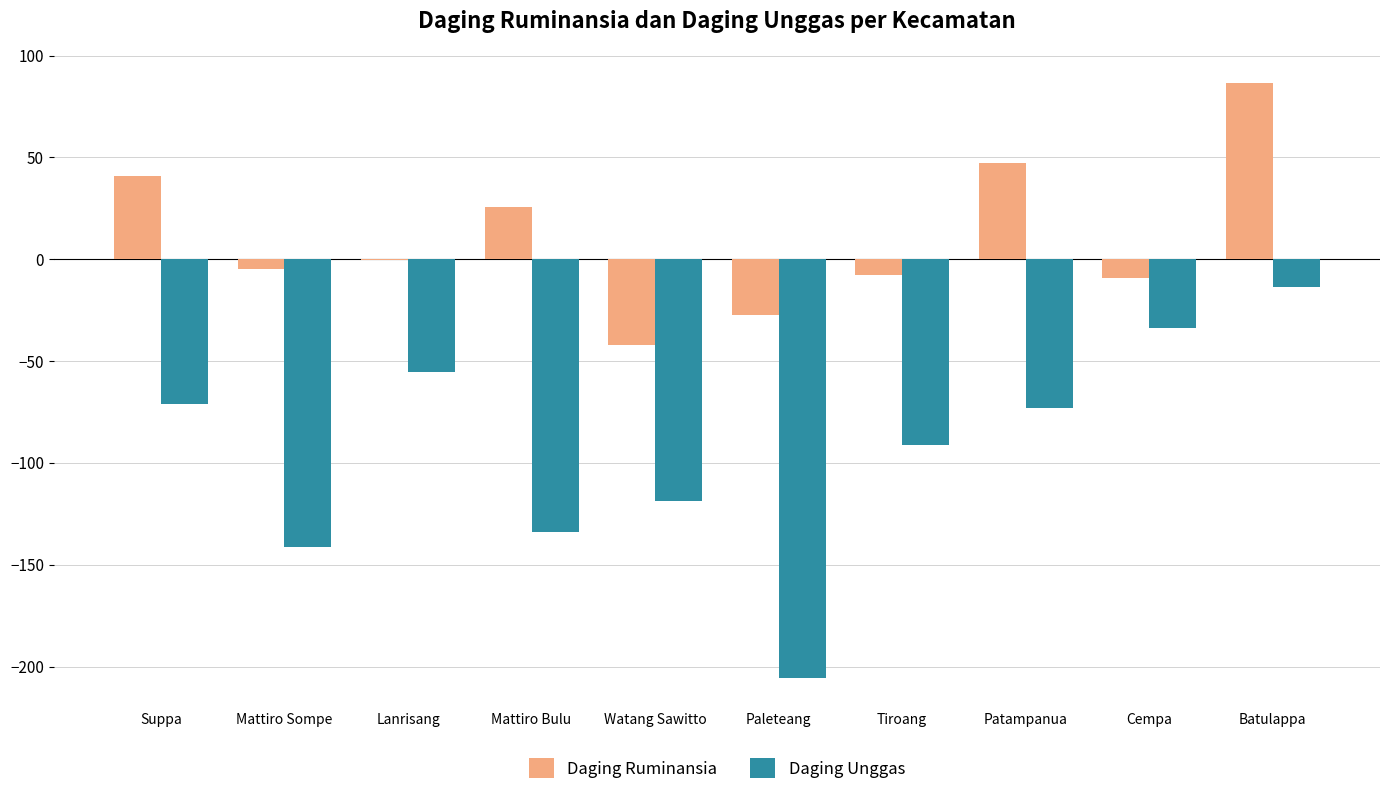

The value of Daging Unggas at Lanrisang is -55.2. True or false?

True